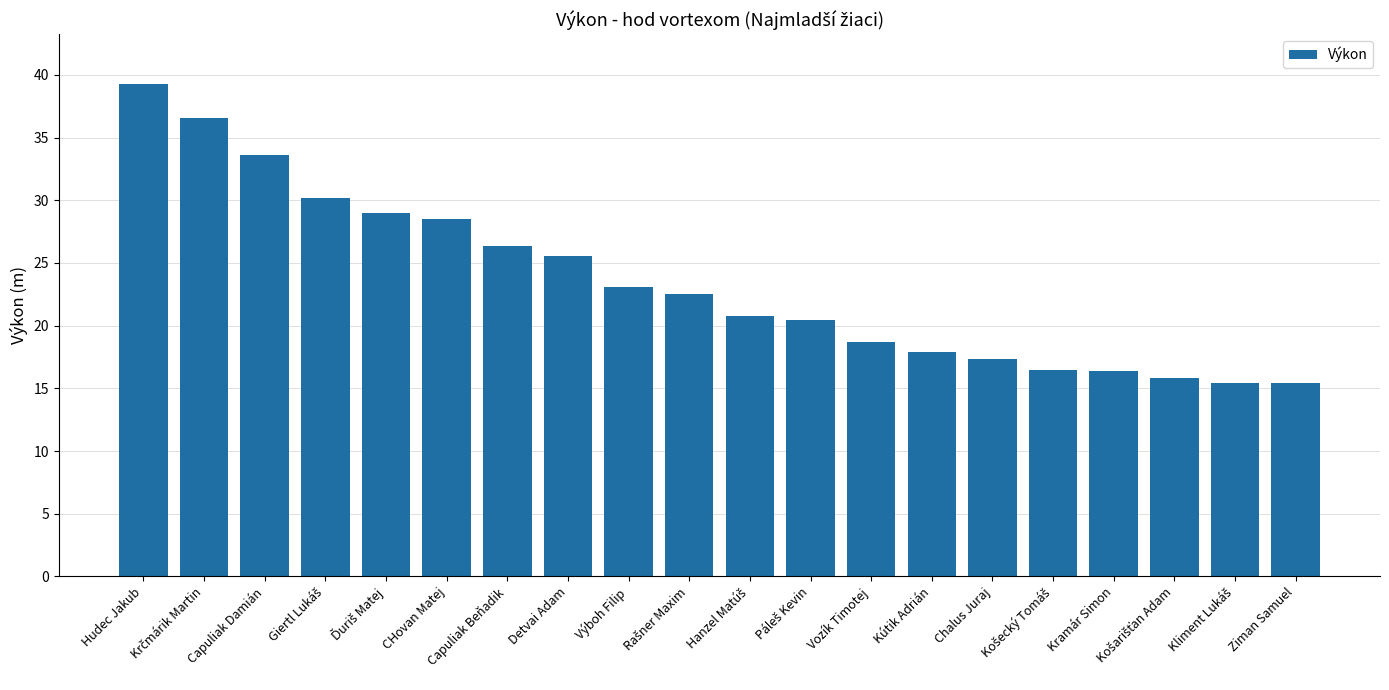

What is the greatest value displayed?

39.3